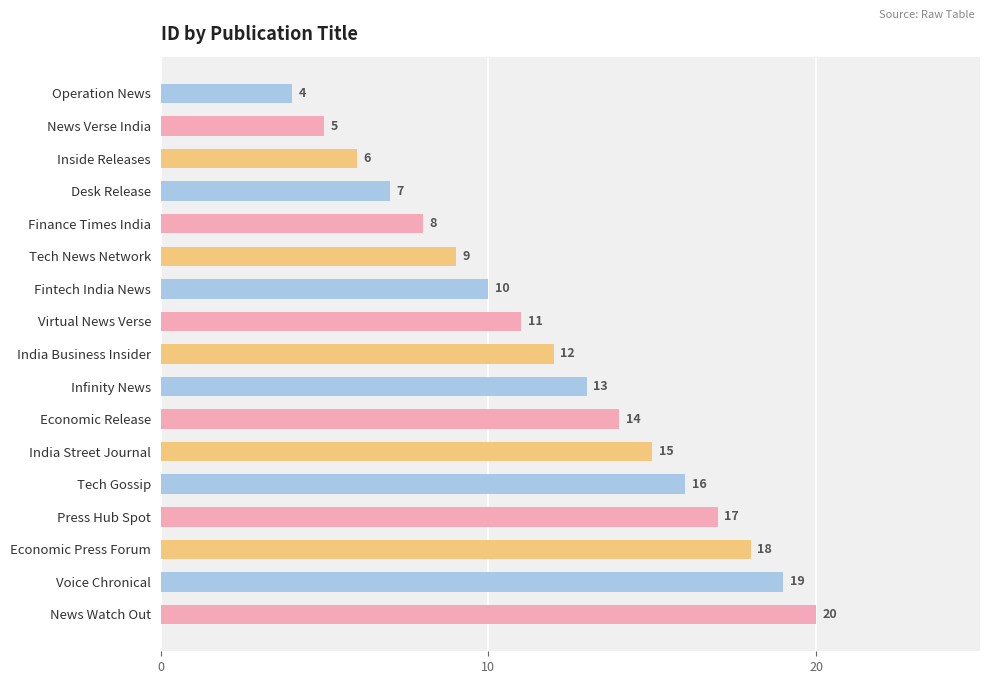

At which label is the value closest to 12?

India Business Insider